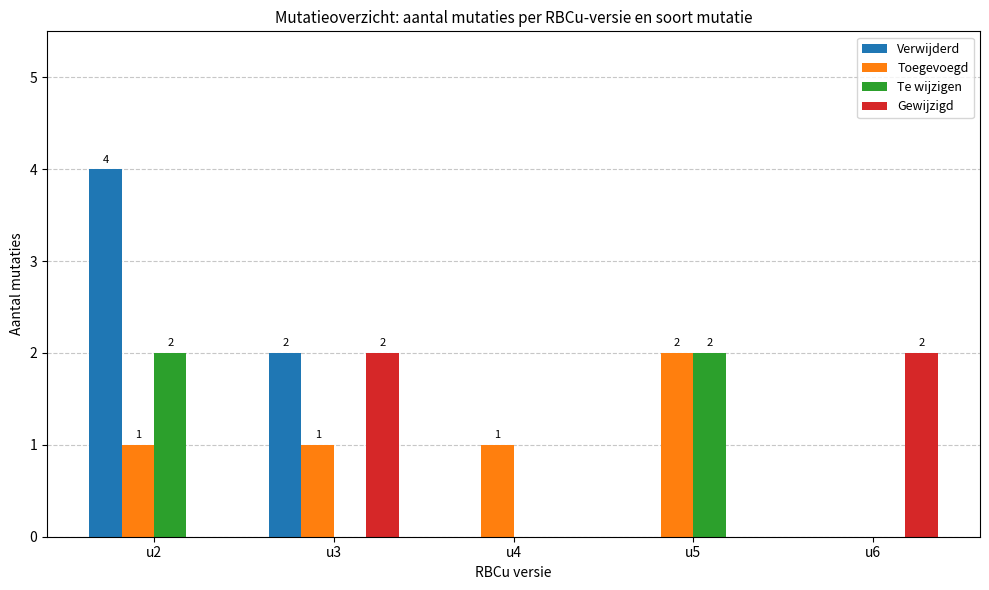

What is the average value of the Gewijzigd series?

1